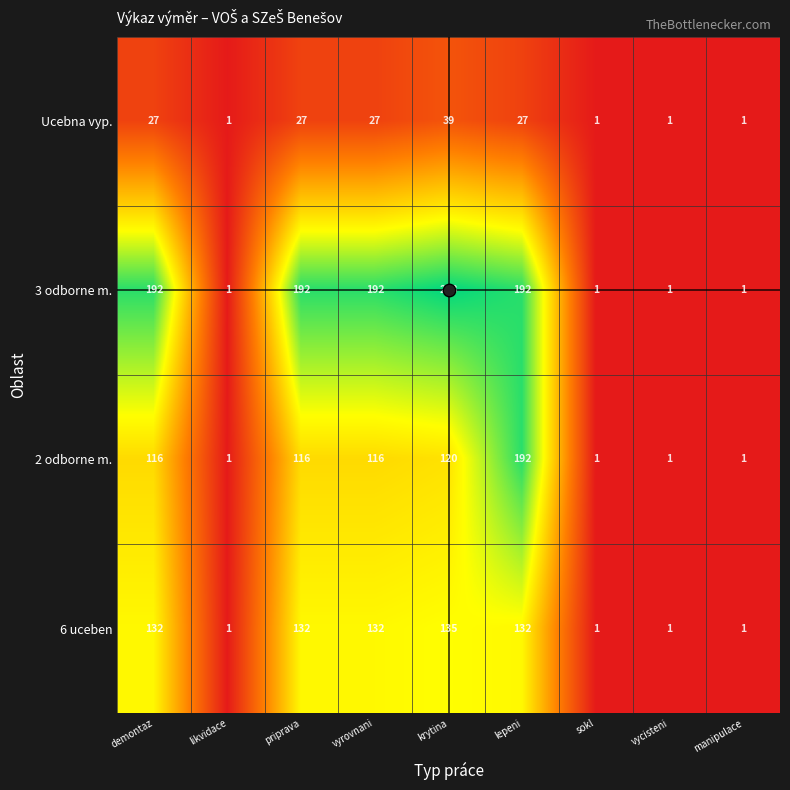

Which series has the widest spread of values?

3 odborne m.